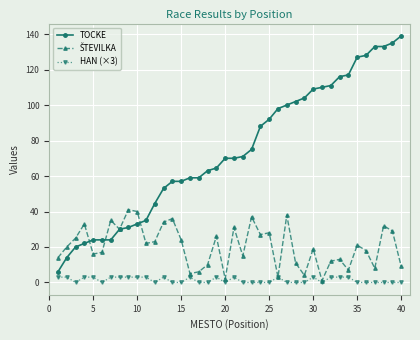

What is the maximum value shown in the chart?

139.0